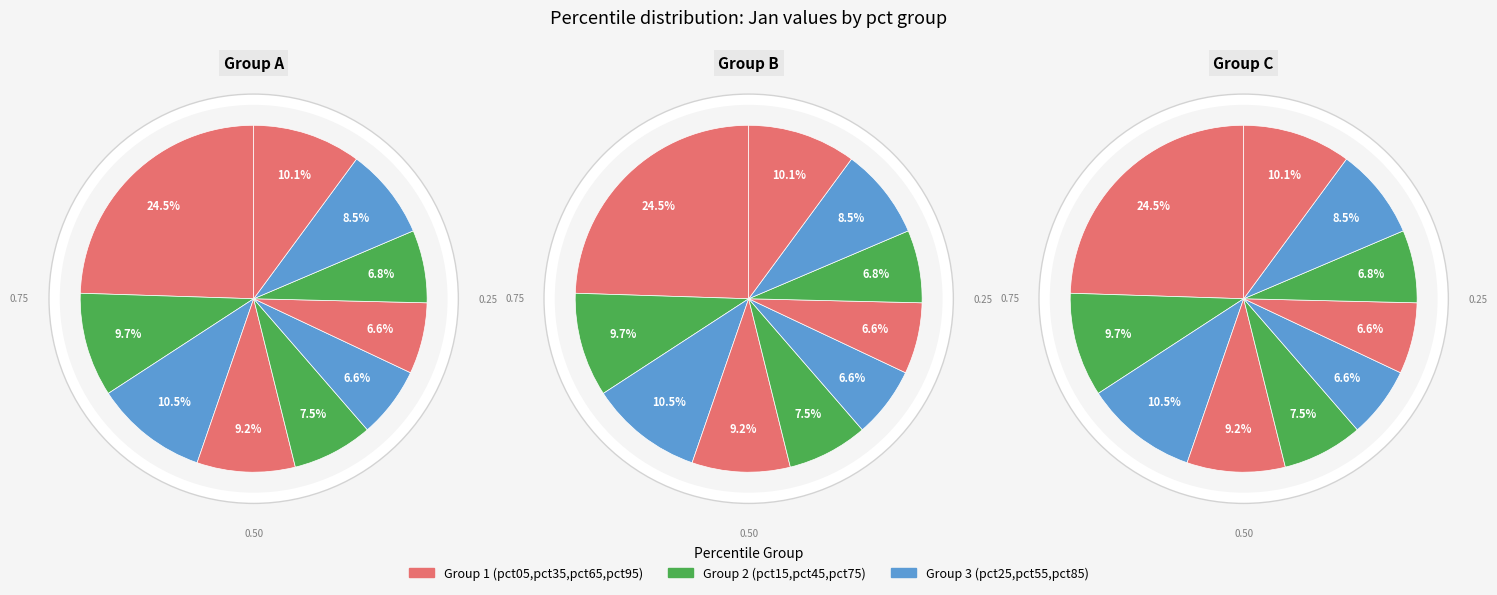

Which category has the biggest portion of the pie?

pct05